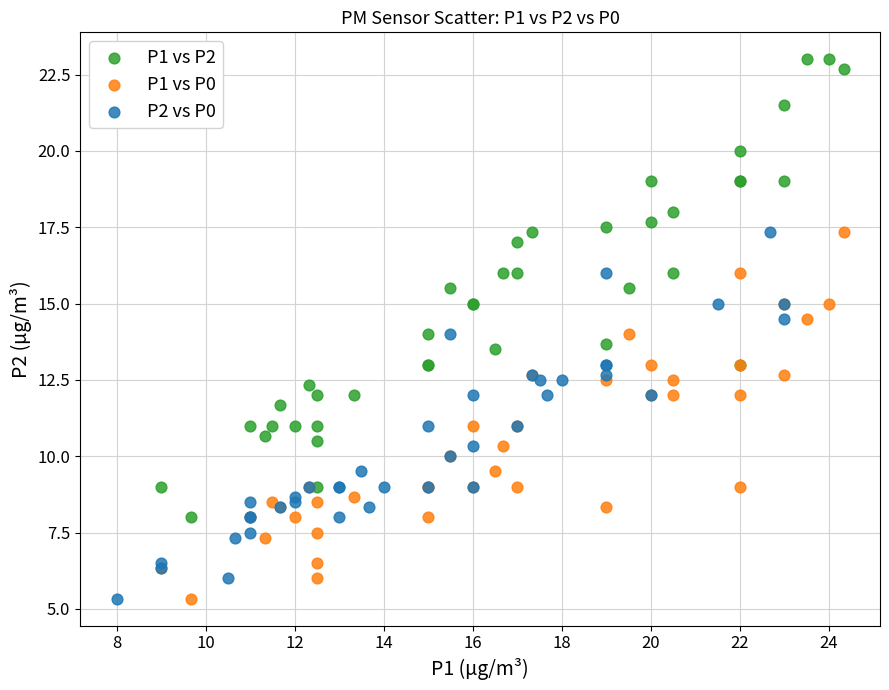

Which series has the widest spread of Y values?

P1 vs P2